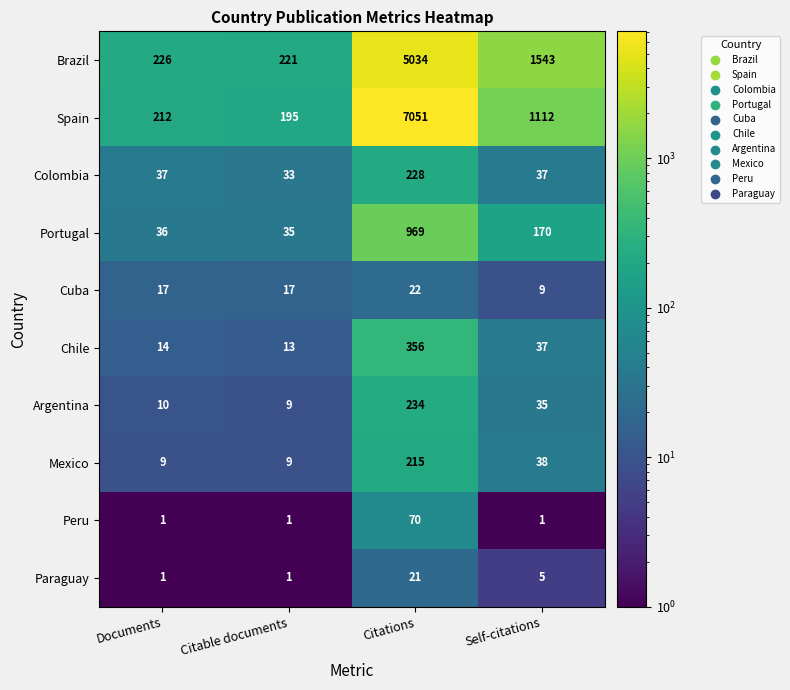

The Paraguay series shows 0 at Citable documents. True or false?

False